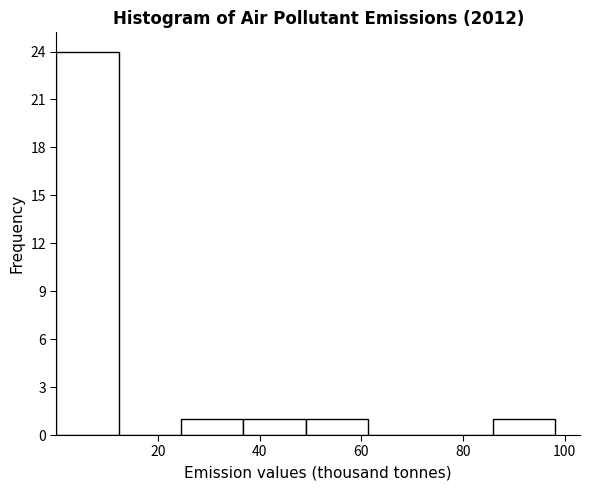

Which range on the x-axis has the tallest bar?

0 to 12